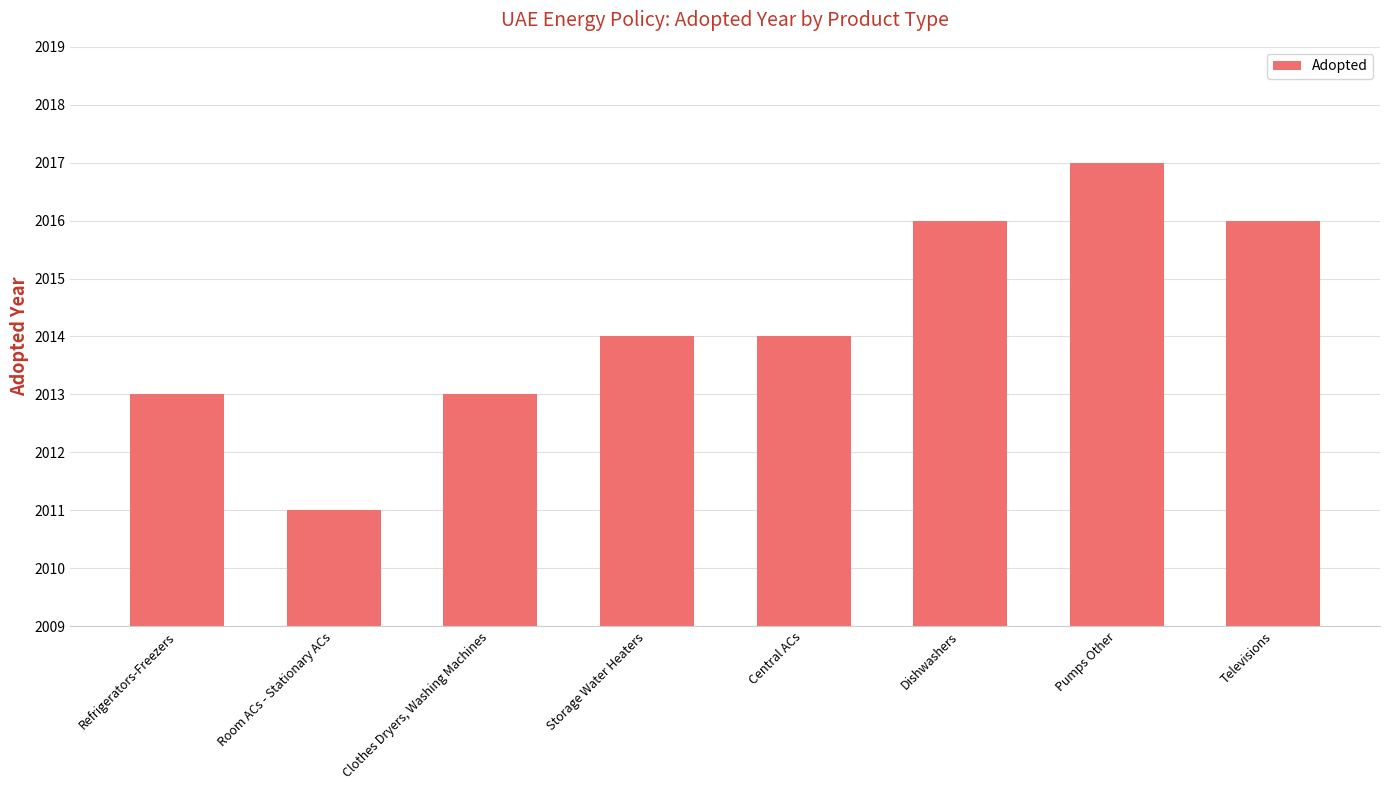

What is the value of the 7th bar from the left?

2017